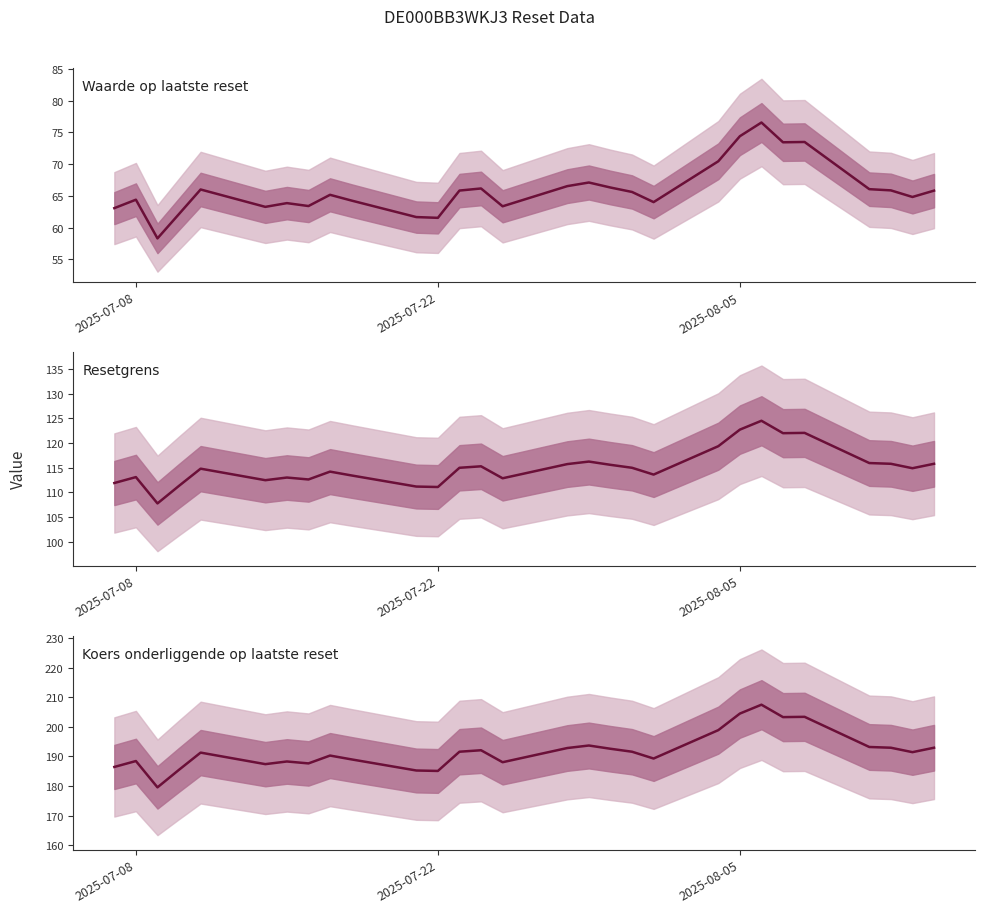

What are all the series names shown in the legend?

Waarde op laatste reset, Resetgrens, Koers onderliggende op laatste reset